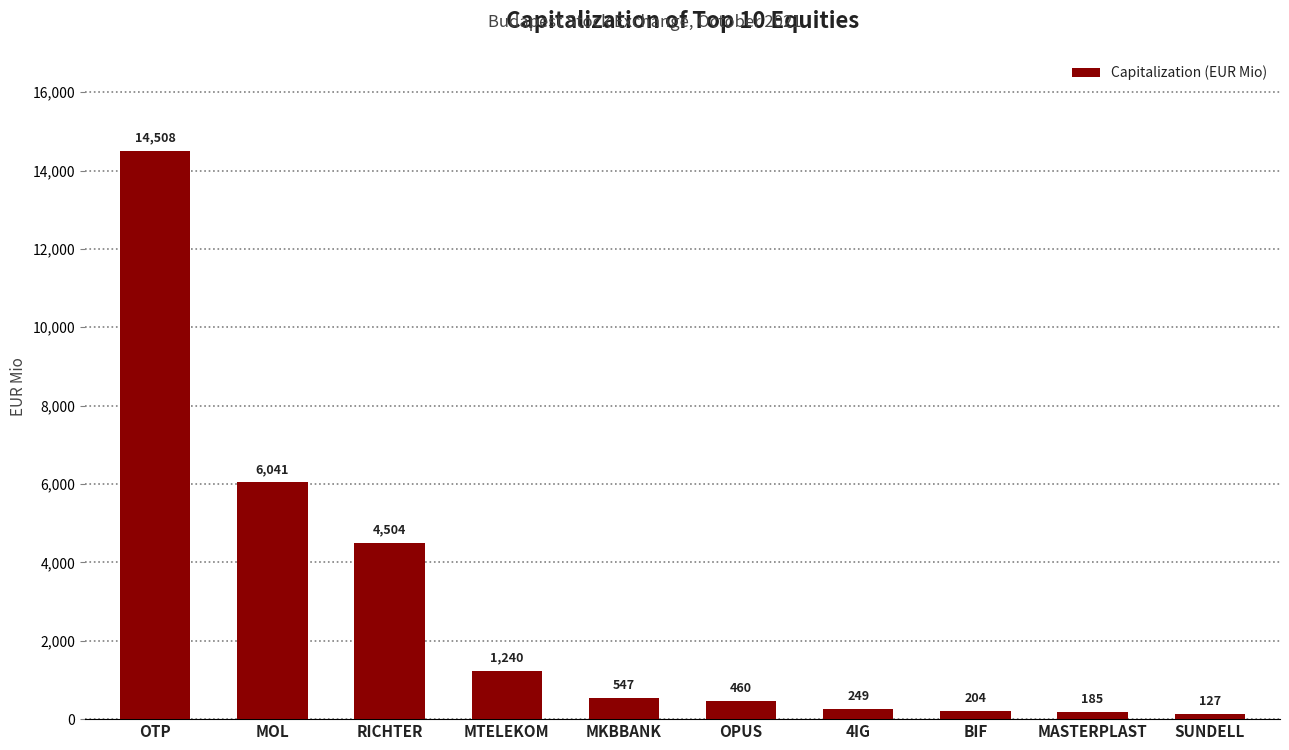

Which has a higher value, SUNDELL or MOL?

MOL